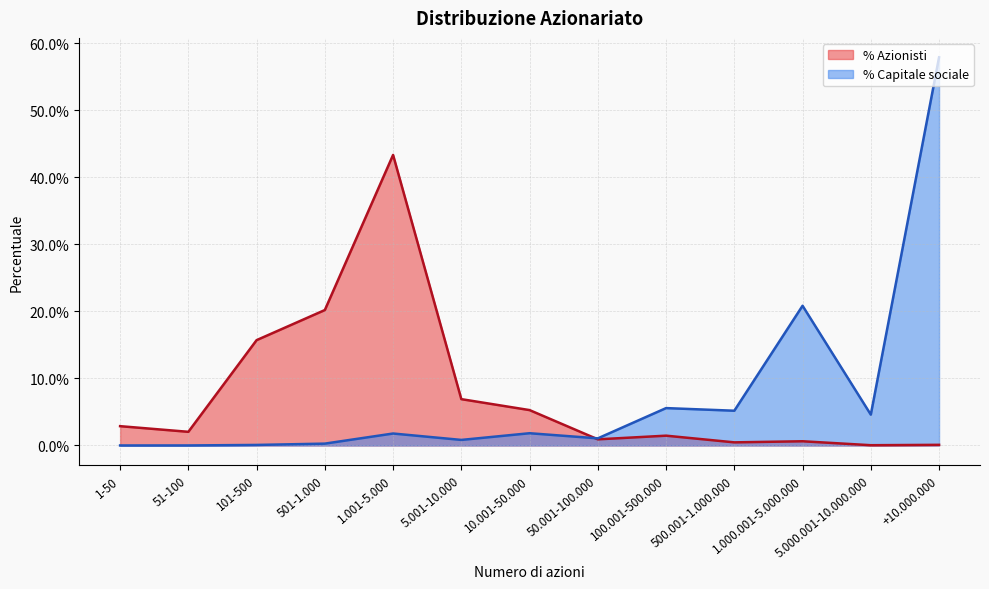

Is the value of % Capitale sociale at 101-500 greater than the value of % Azionisti at 51-100?

No